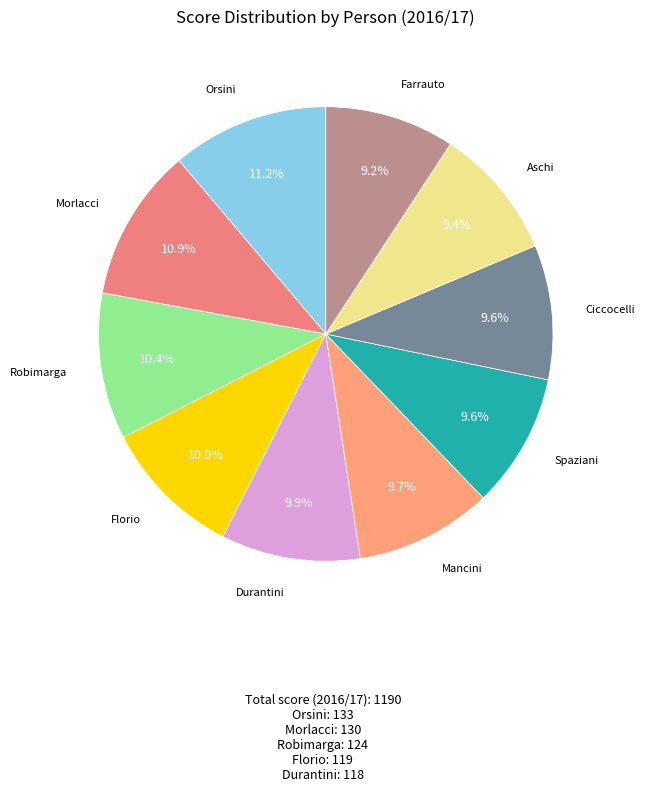

How many slices are in this pie chart?

10